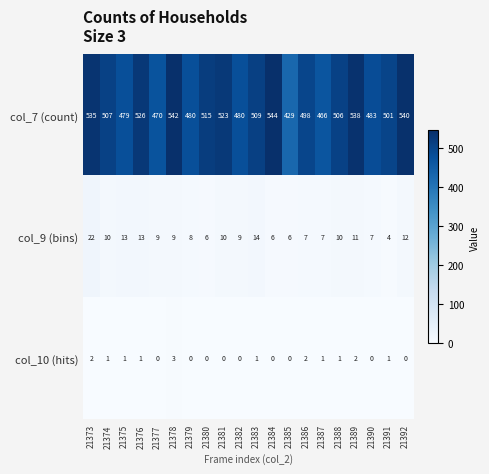

The value of col_7 (count) at 21378 is 218. True or false?

False